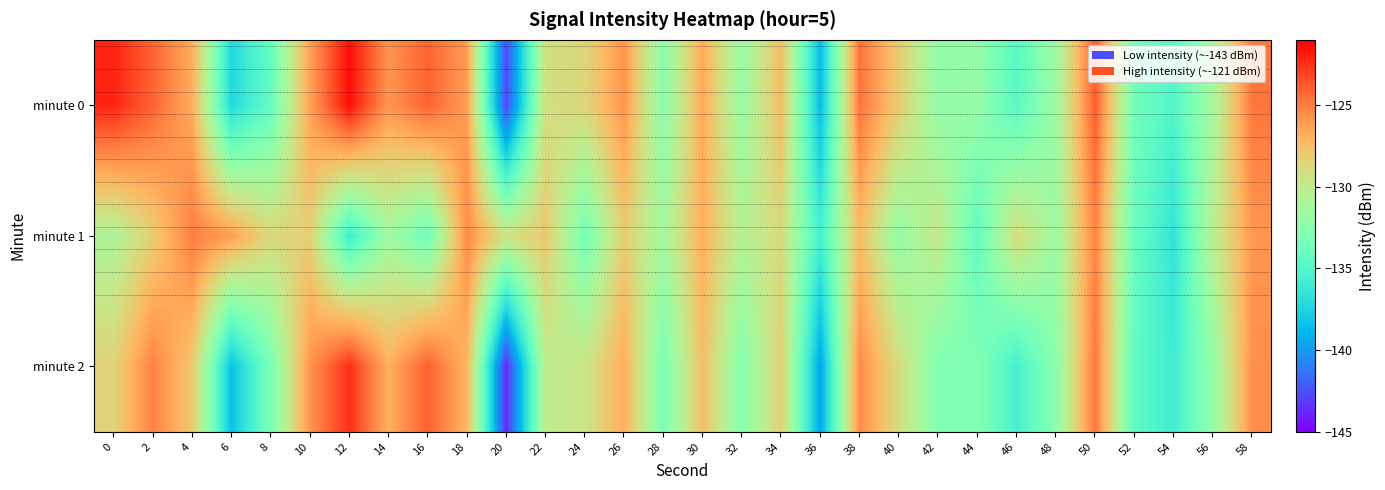

What is the difference between the highest and lowest values at 8?

5.4